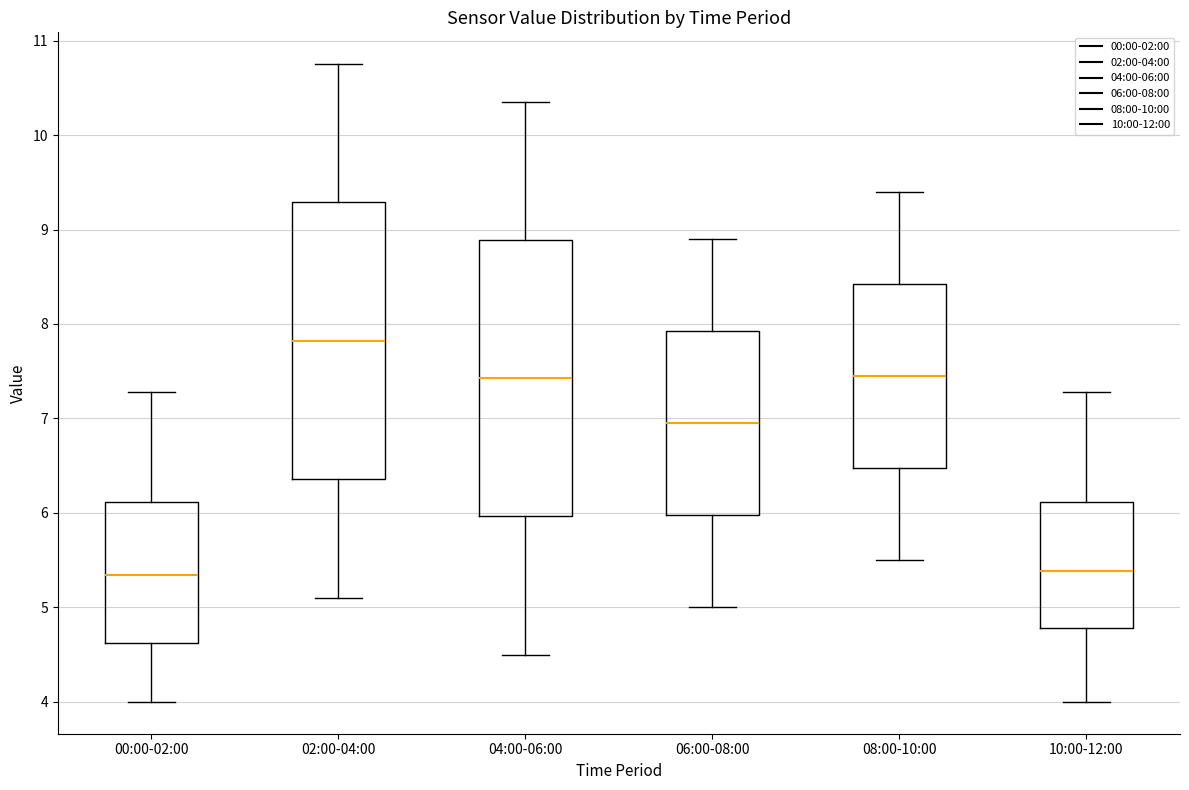

Reading left to right, read every box against the y-axis: the position of its median line, the range the box covers, and the ends of its whiskers. The values are not printed on the chart, so give them approximately, as read against the axis.

00:00-02:00: median 5.3, box 4.6 to 6.1, whiskers 4.0 to 7.3
02:00-04:00: median 7.8, box 6.4 to 9.3, whiskers 5.1 to 10.8
04:00-06:00: median 7.4, box 6.0 to 8.9, whiskers 4.5 to 10.4
06:00-08:00: median 7.0, box 6.0 to 7.9, whiskers 5.0 to 8.9
08:00-10:00: median 7.5, box 6.5 to 8.4, whiskers 5.5 to 9.4
10:00-12:00: median 5.4, box 4.8 to 6.1, whiskers 4.0 to 7.3